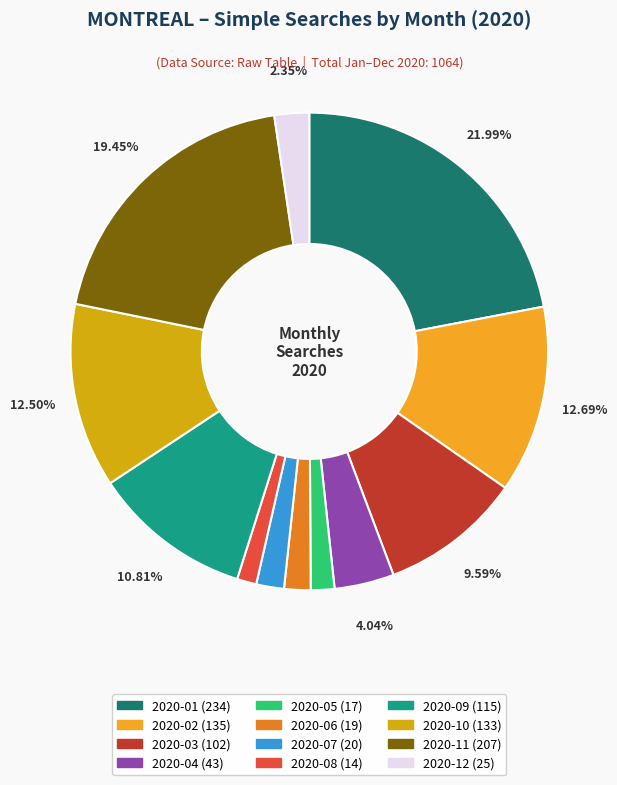

Which has a higher value, 2020-04 or 2020-07?

2020-04